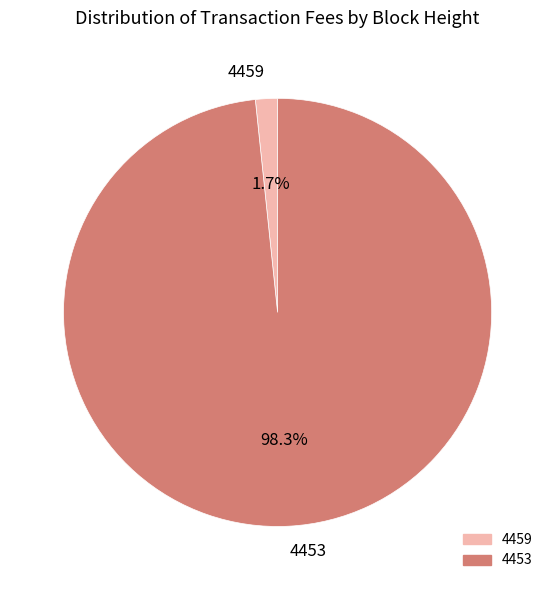

Which category has the biggest portion of the pie?

4453